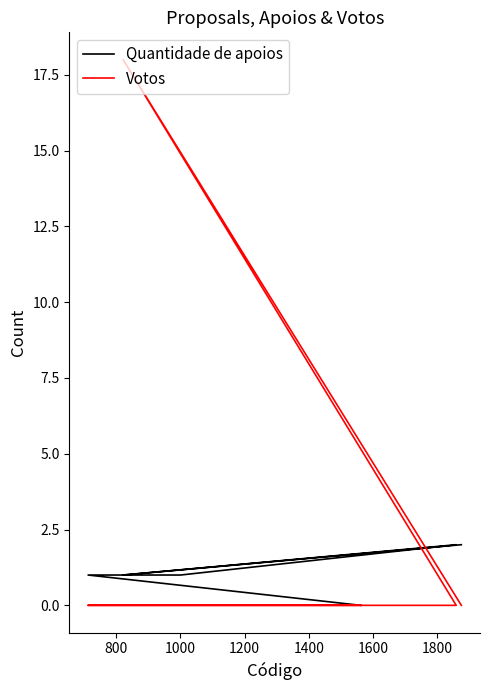

The value of Quantidade de apoios at 1400 is 1. True or false?

True